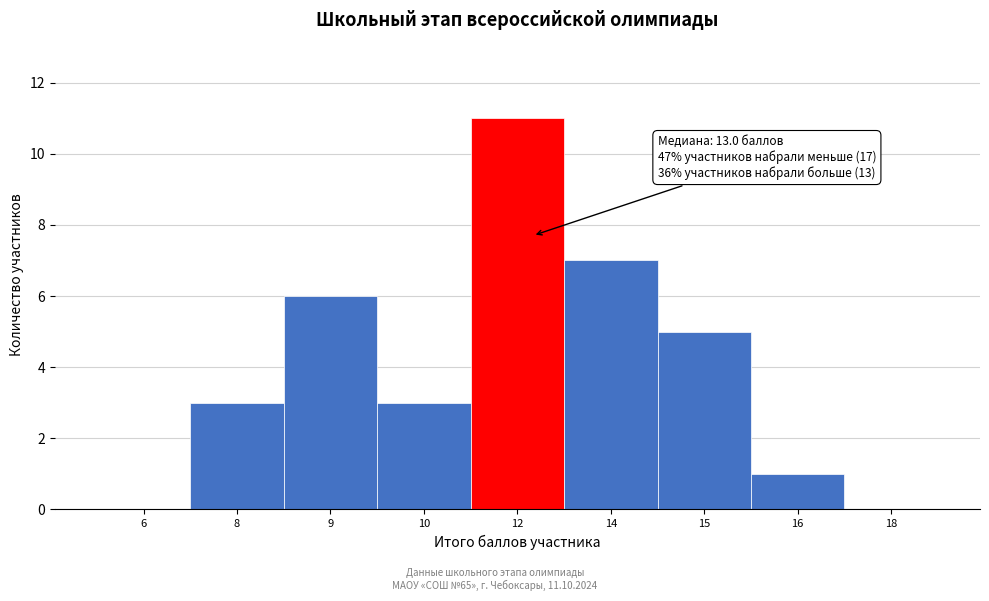

Reading left to right, transcribe all the data shown in this chart.

6=0	8=3	9=6	10=3	12=11	14=7	15=5	16=1	18=0